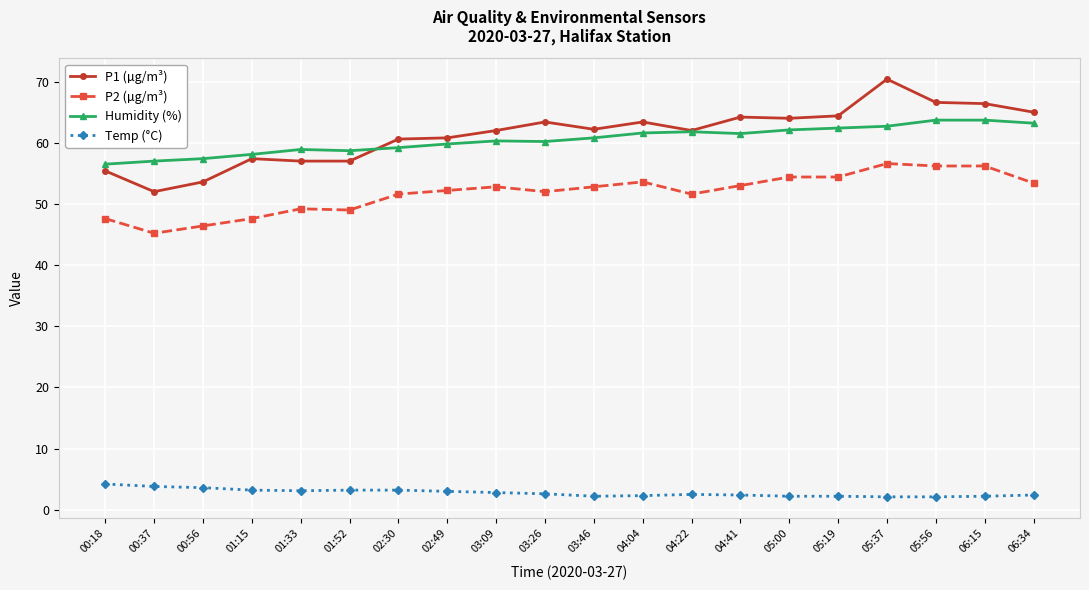

What is the average value of the Humidity (%) series?

60.5